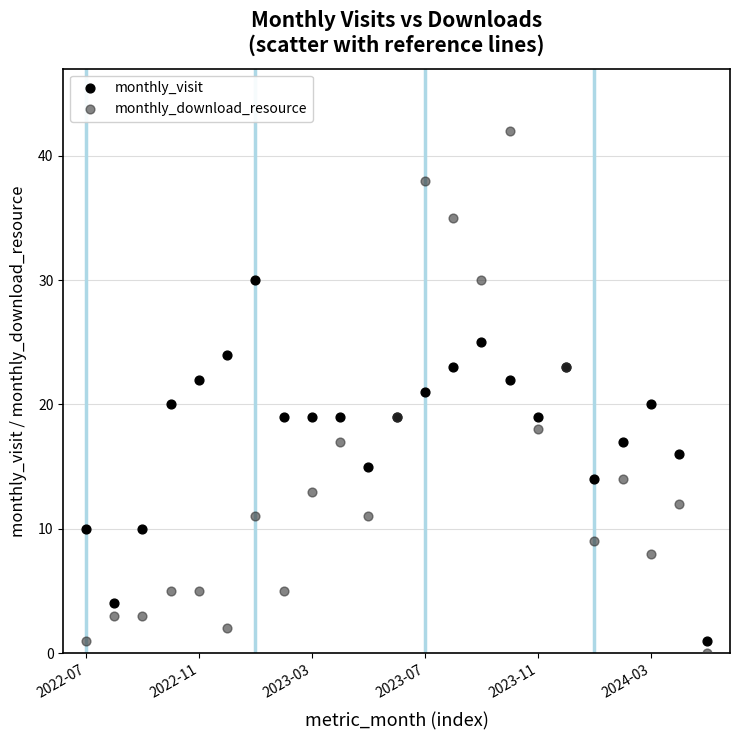

Which series contains the highest Y value?

monthly_download_resource